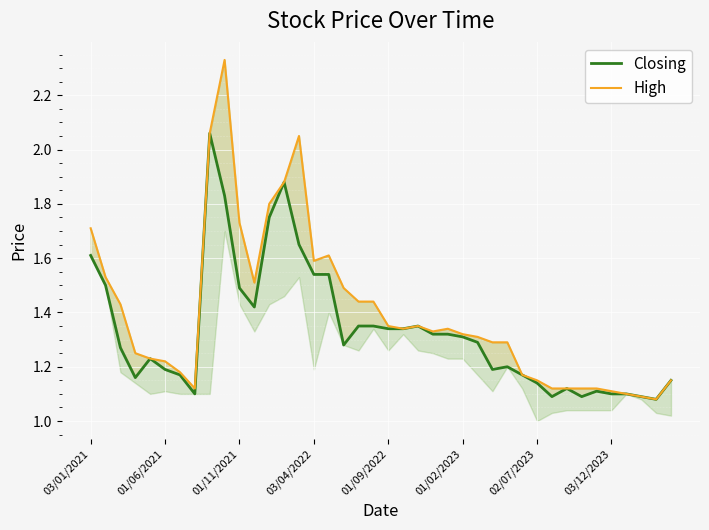

Rank the series by their maximum value, from lowest to highest.

Closing, High